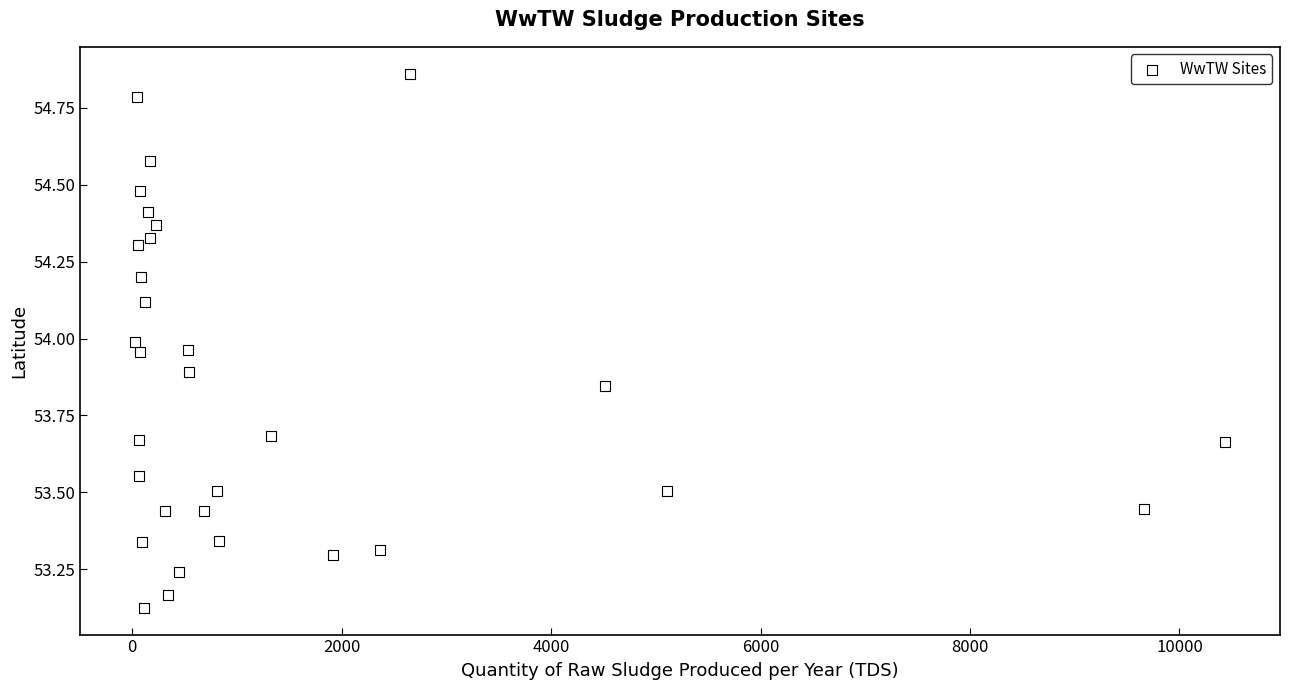

What is the range of X values (max minus min)?

10411.4